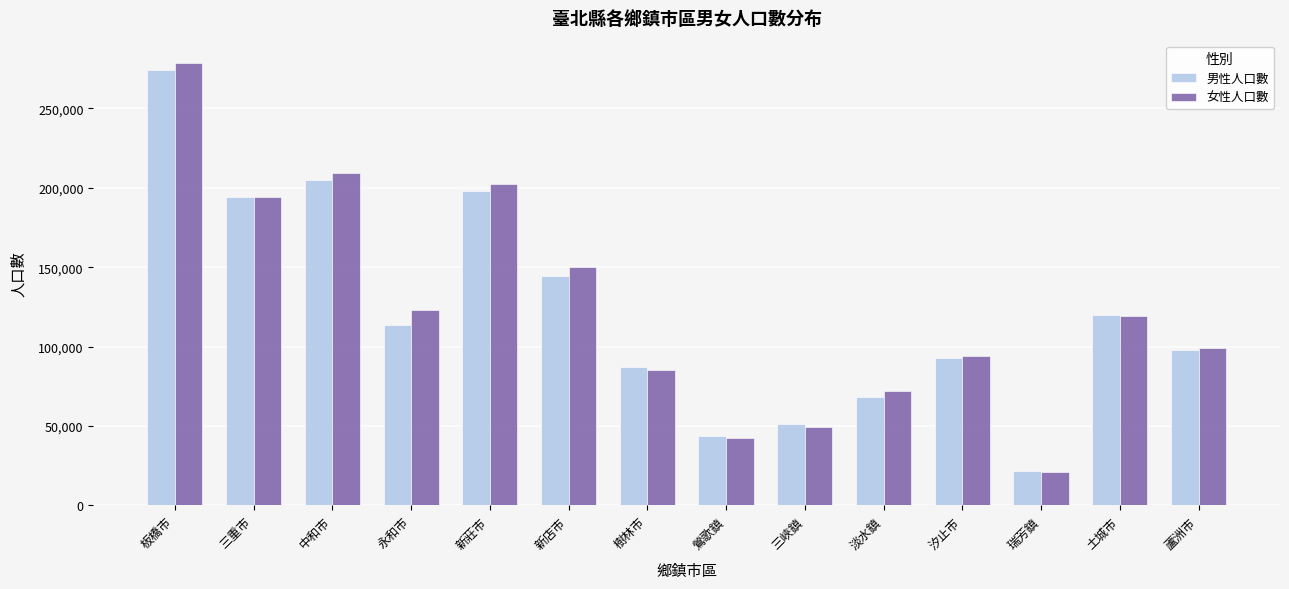

Reading right to left, extract all data points from this chart.

男性人口數: 蘆洲市=97730	土城市=119664	瑞芳鎮=21888	汐止市=93075	淡水鎮=68454	三峽鎮=51613	鶯歌鎮=43895	樹林市=86972	新店市=144749	新莊市=198315	永和市=113814	中和市=205282	三重市=193989	板橋市=274173
女性人口數: 蘆洲市=99353	土城市=119252	瑞芳鎮=20841	汐止市=93983	淡水鎮=71804	三峽鎮=49098	鶯歌鎮=42693	樹林市=85392	新店市=149941	新莊市=202581	永和市=123016	中和市=209368	三重市=194362	板橋市=278778